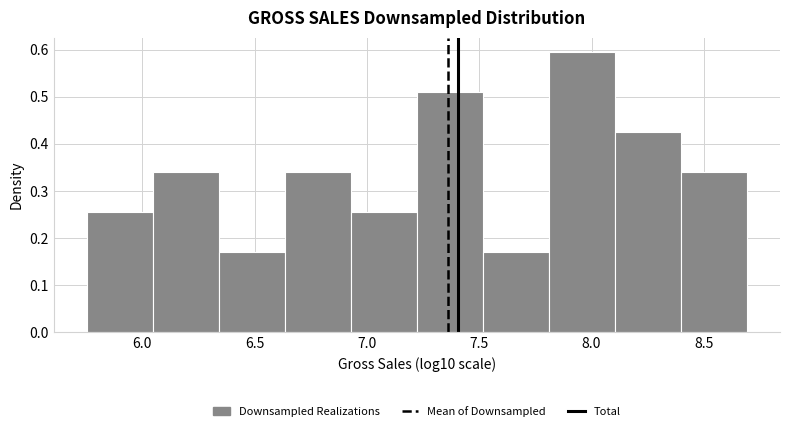

Over which range of the x-axis is the bar tallest?

7.80 to 8.10